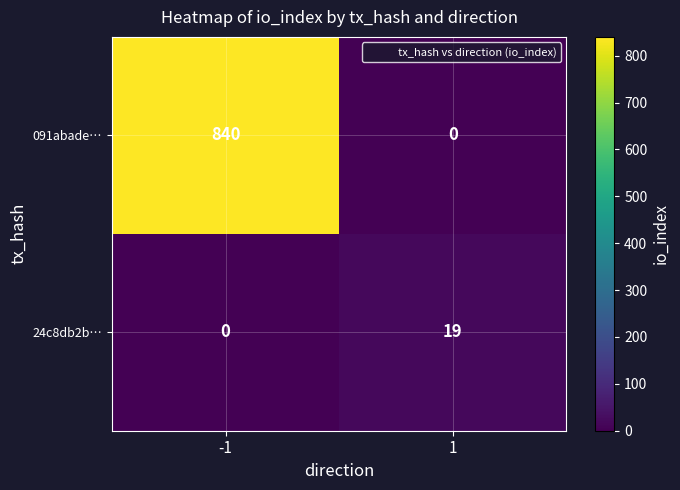

Between -1 and 1, which series saw the biggest shift?

091abade…